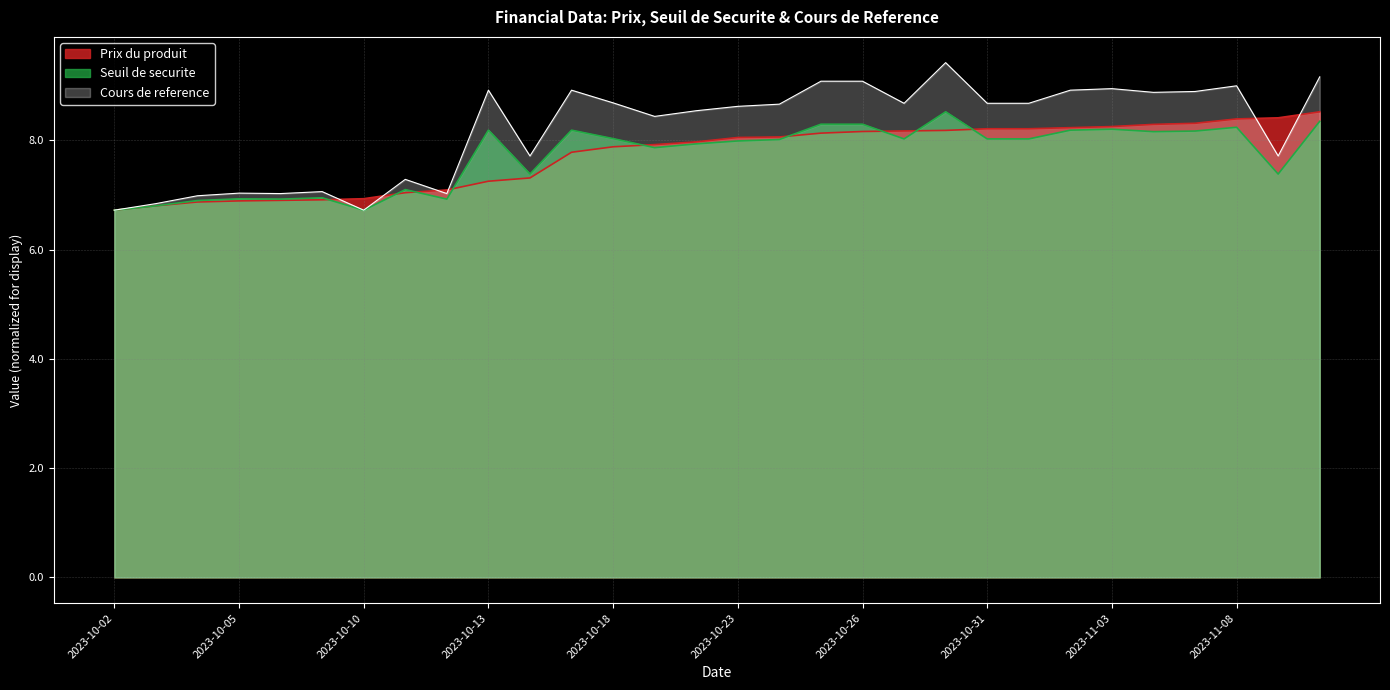

At 2023-10-31, list the series in order from largest to smallest.

Cours de reference, Prix du produit, Seuil de securite